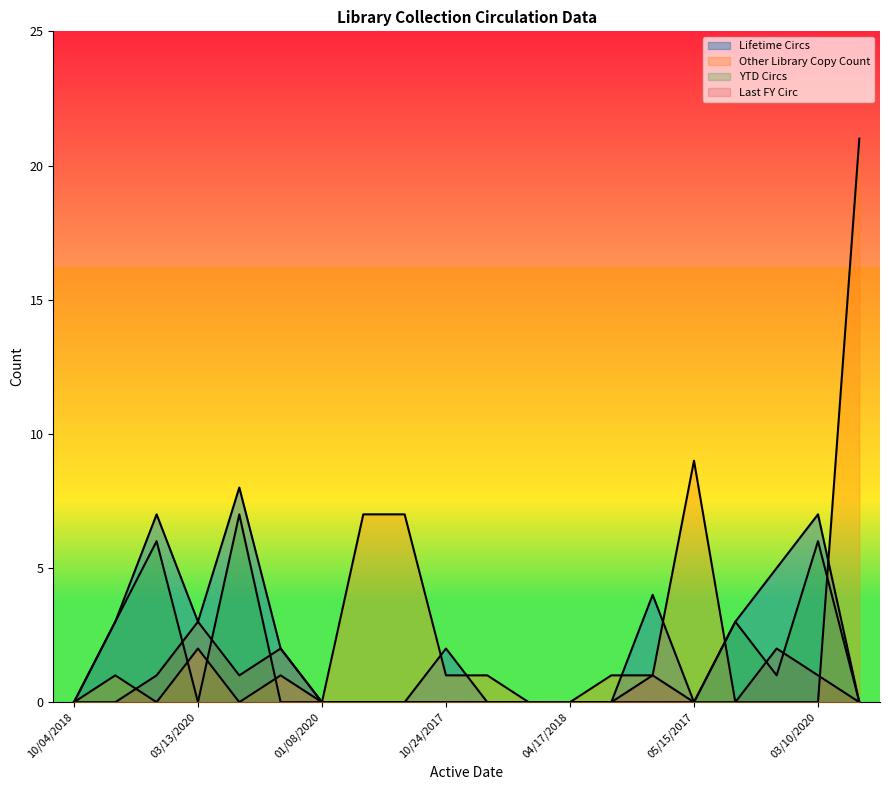

Which label corresponds to the smallest value in the chart?

10/04/2018